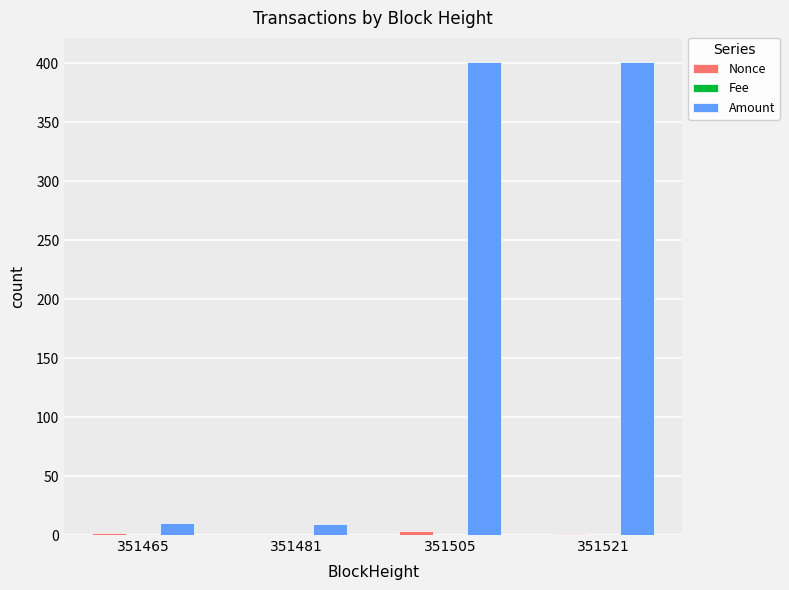

What is the maximum value shown in the chart?

401.3